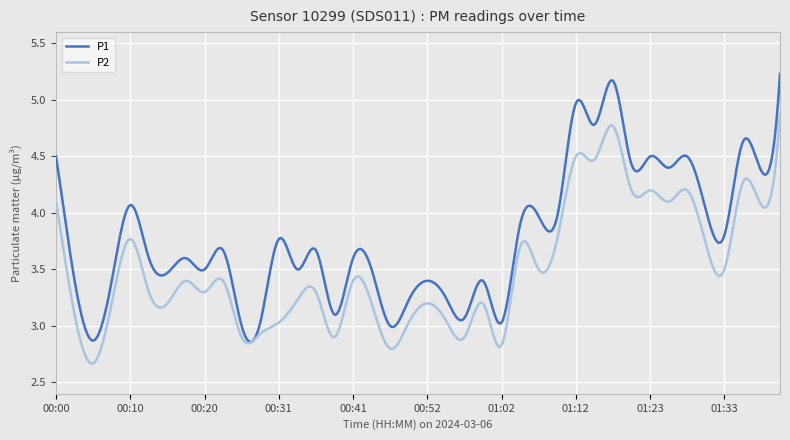

Which series has the widest spread of values?

P1